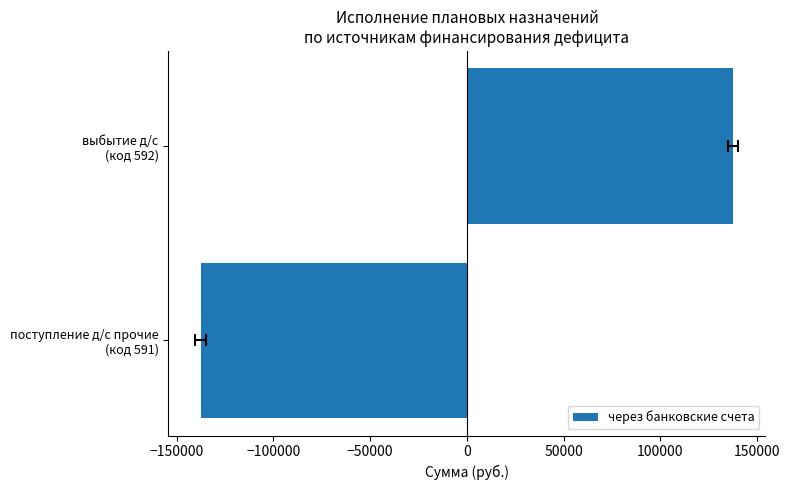

True or false: the data shows -63102.7 at поступление д/с прочие (код 591).

False